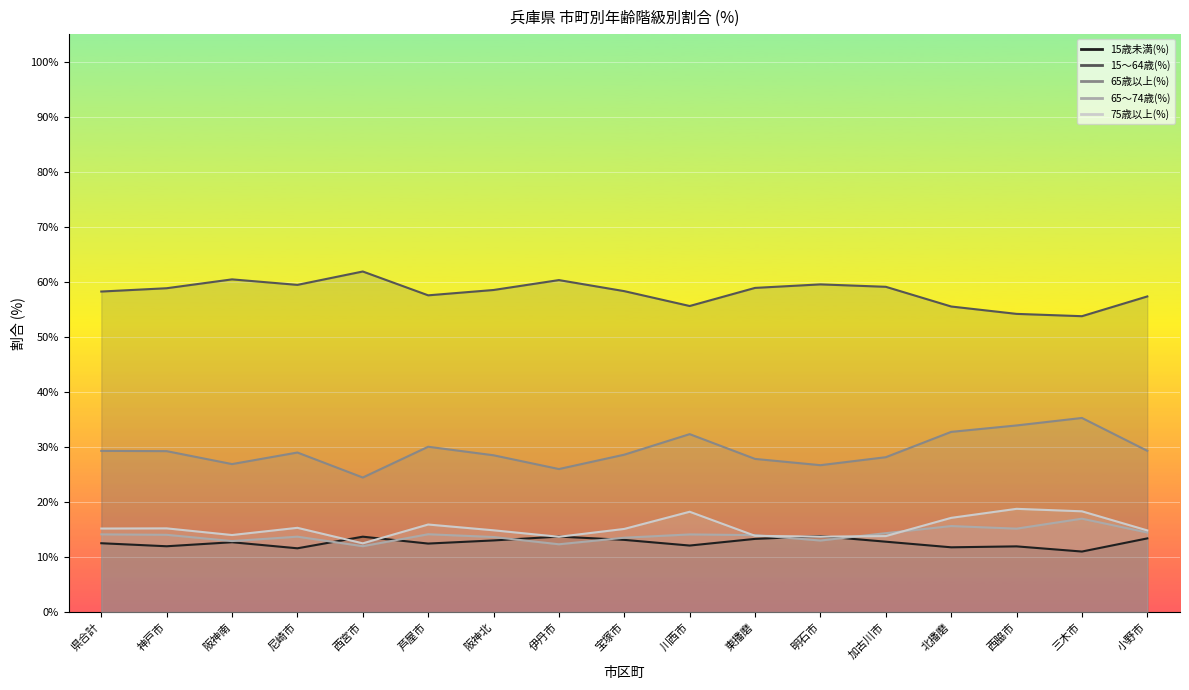

Rank the categories by 65歳以上(%) value from lowest to highest.

西宮市, 伊丹市, 明石市, 阪神南, 東播磨, 加古川市, 阪神北, 宝塚市, 尼崎市, 神戸市, 県合計, 小野市, 芦屋市, 川西市, 北播磨, 西脇市, 三木市